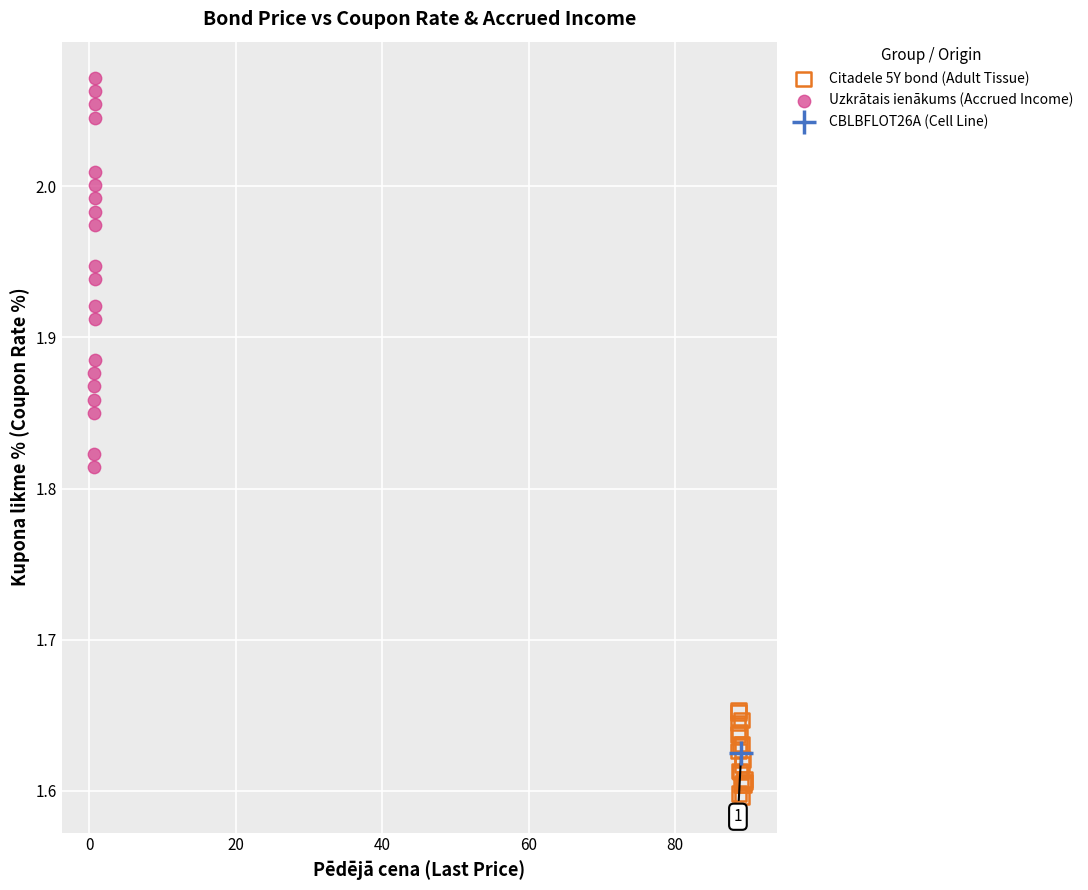

Which series contains the lowest Y value?

Citadele 5Y bond (Adult Tissue)